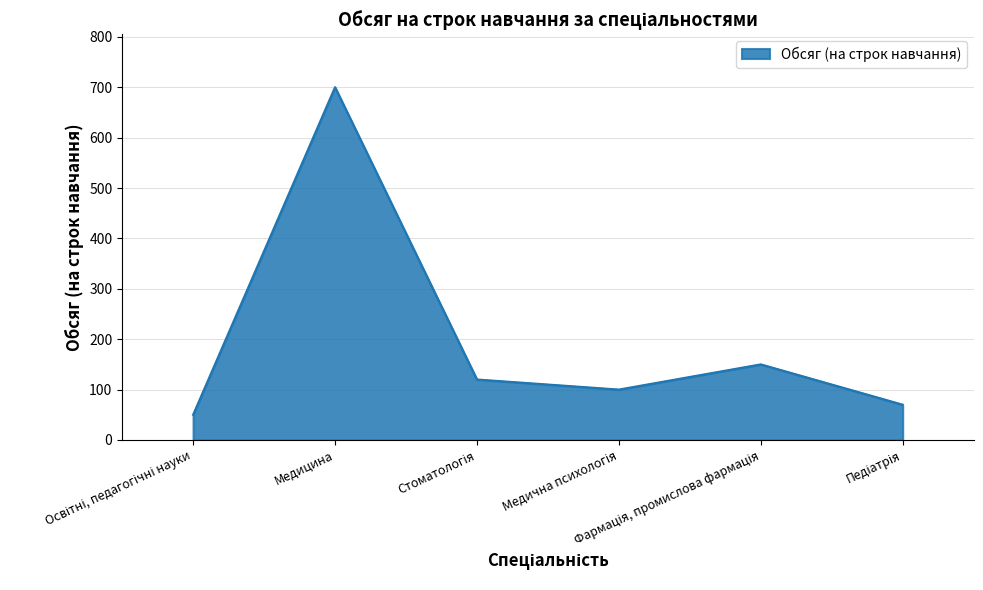

The value at Медицина is 1219. True or false?

False